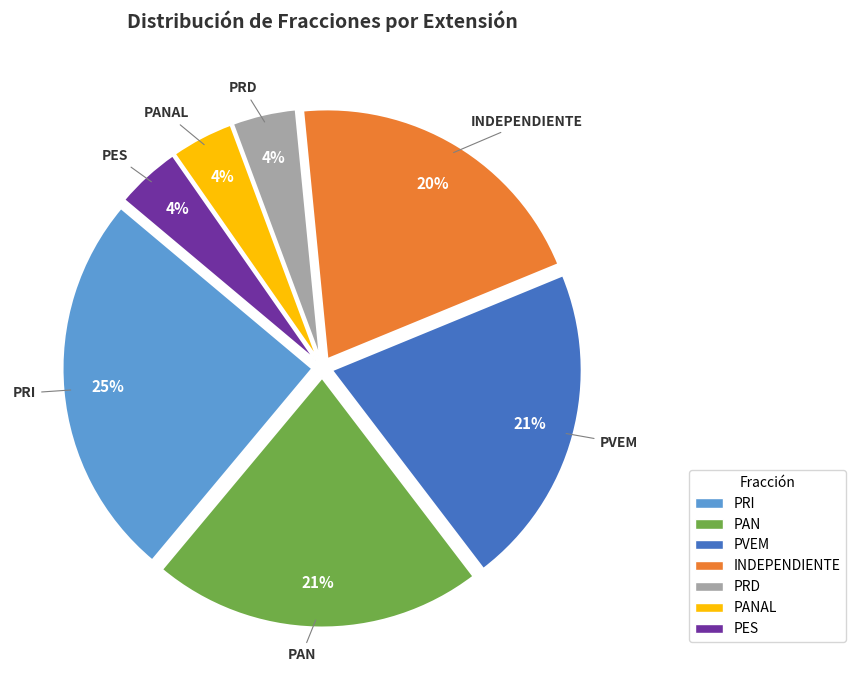

To the nearest percent, what percentage of the pie is PVEM?

21%